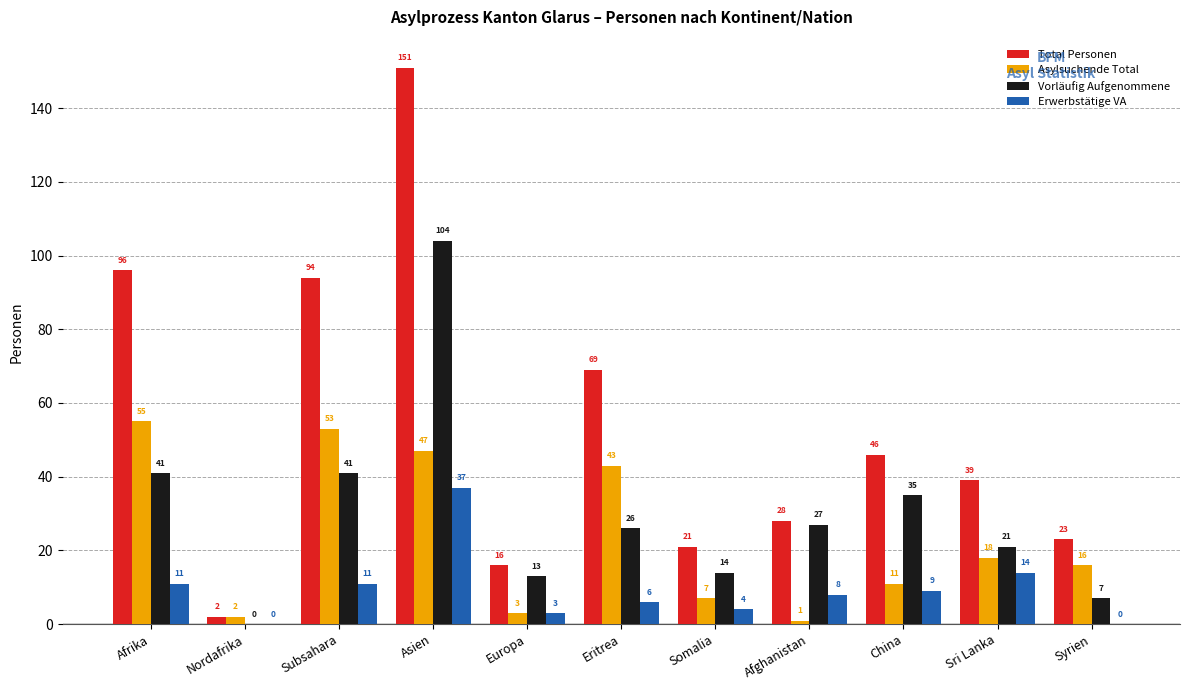

Read the Vorläufig Aufgenommene value at Somalia, to the nearest 5.

15